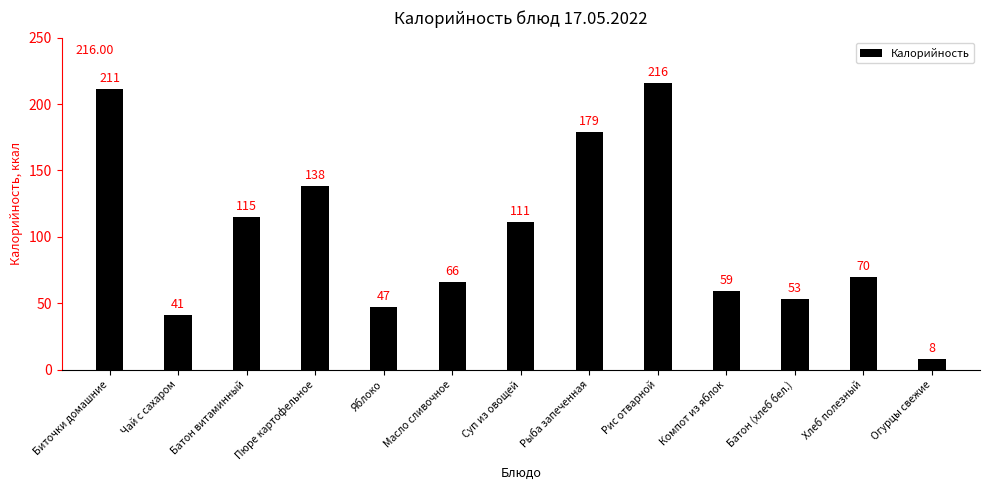

Is it true that the value at Яблоко is 47?

True